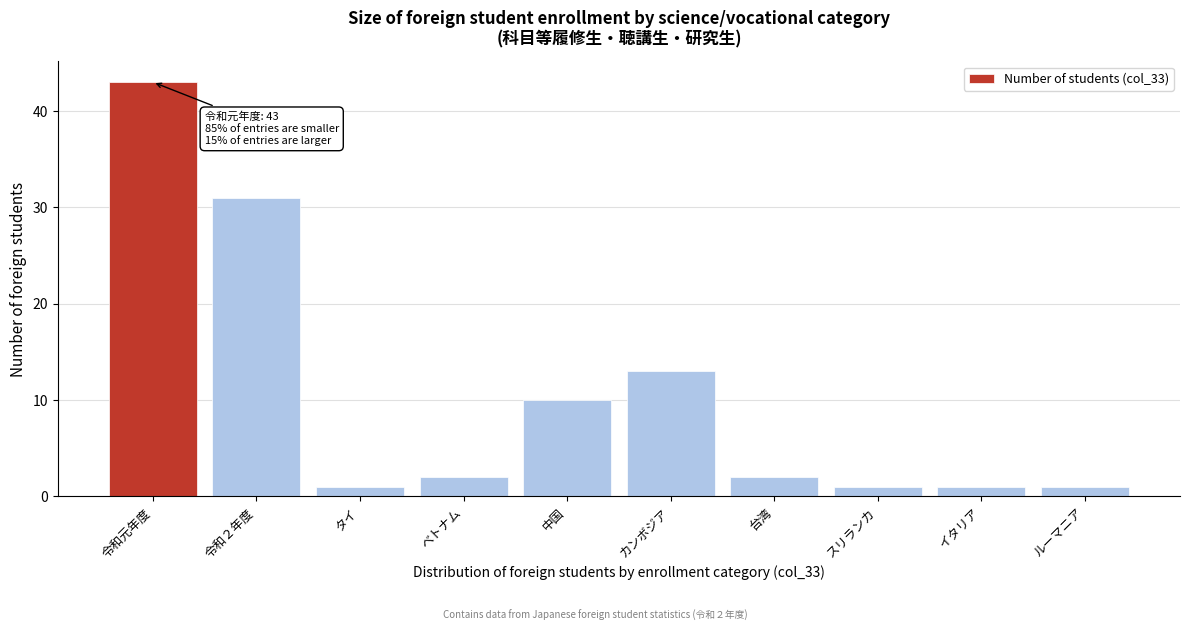

Reading right to left, what are all the values shown in this chart?

ルーマニア=1	イタリア=1	スリランカ=1	台湾=2	カンボジア=13	中国=10	ベトナム=2	タイ=1	令和２年度=31	令和元年度=43